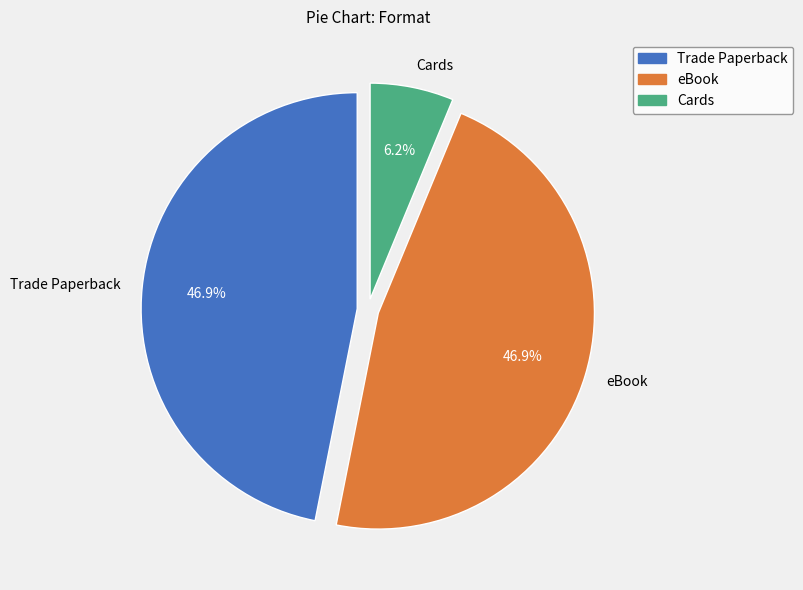

To the nearest percent, what is the combined percentage of Trade Paperback and eBook?

94%